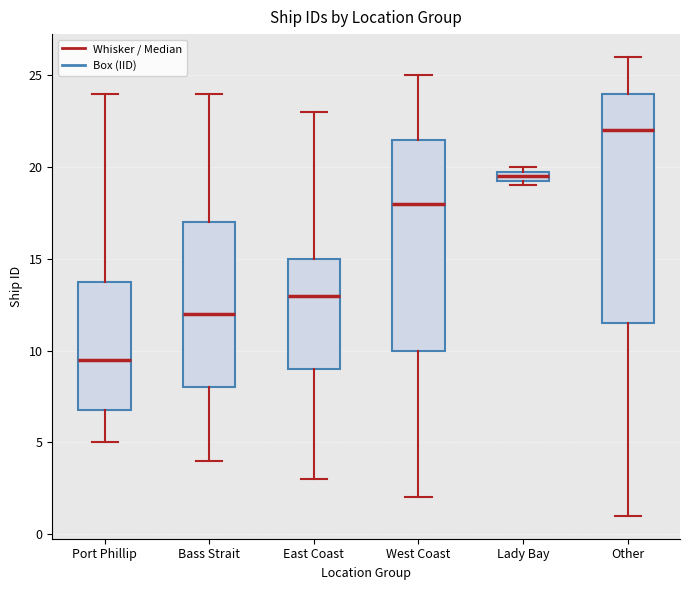

Where does the lower whisker of the box for Port Phillip end on the y-axis? The values are not printed on the chart, so give them approximately, as read against the axis.

5.0